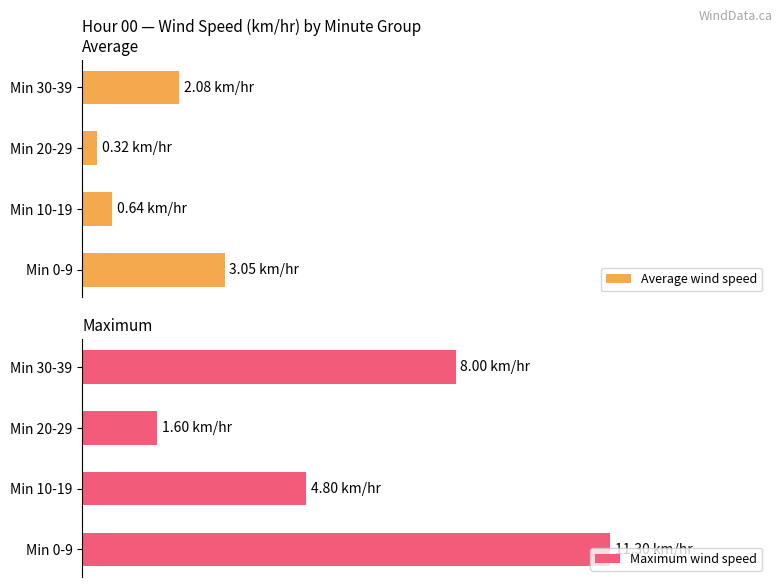

True or false: Average wind speed has a value of 0.3 at Min 20-29.

True